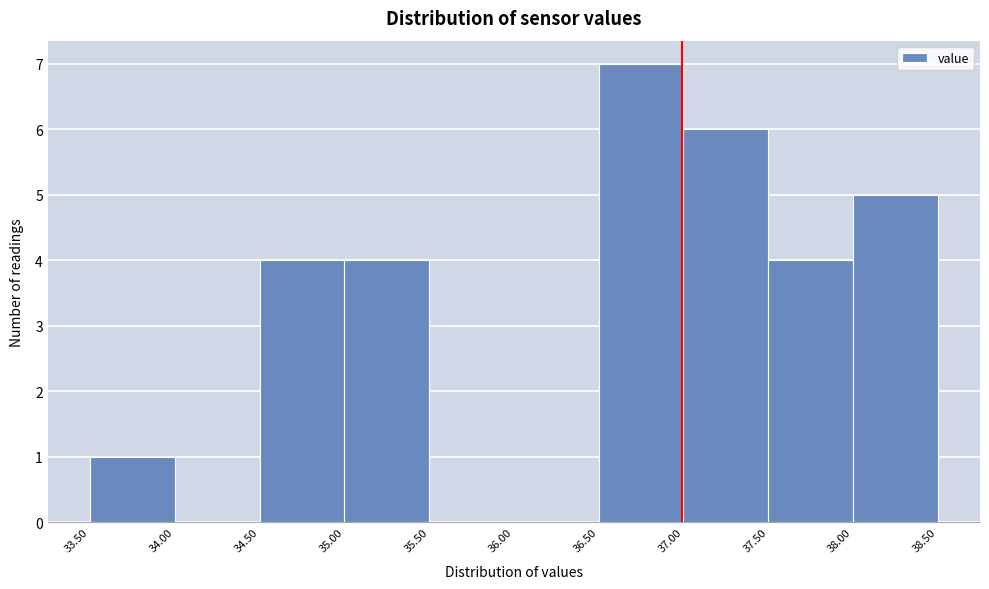

What is the height of the bar covering 37.50 to 38.00 on the x-axis? The values are not printed on the chart, so give them approximately, as read against the axis.

4